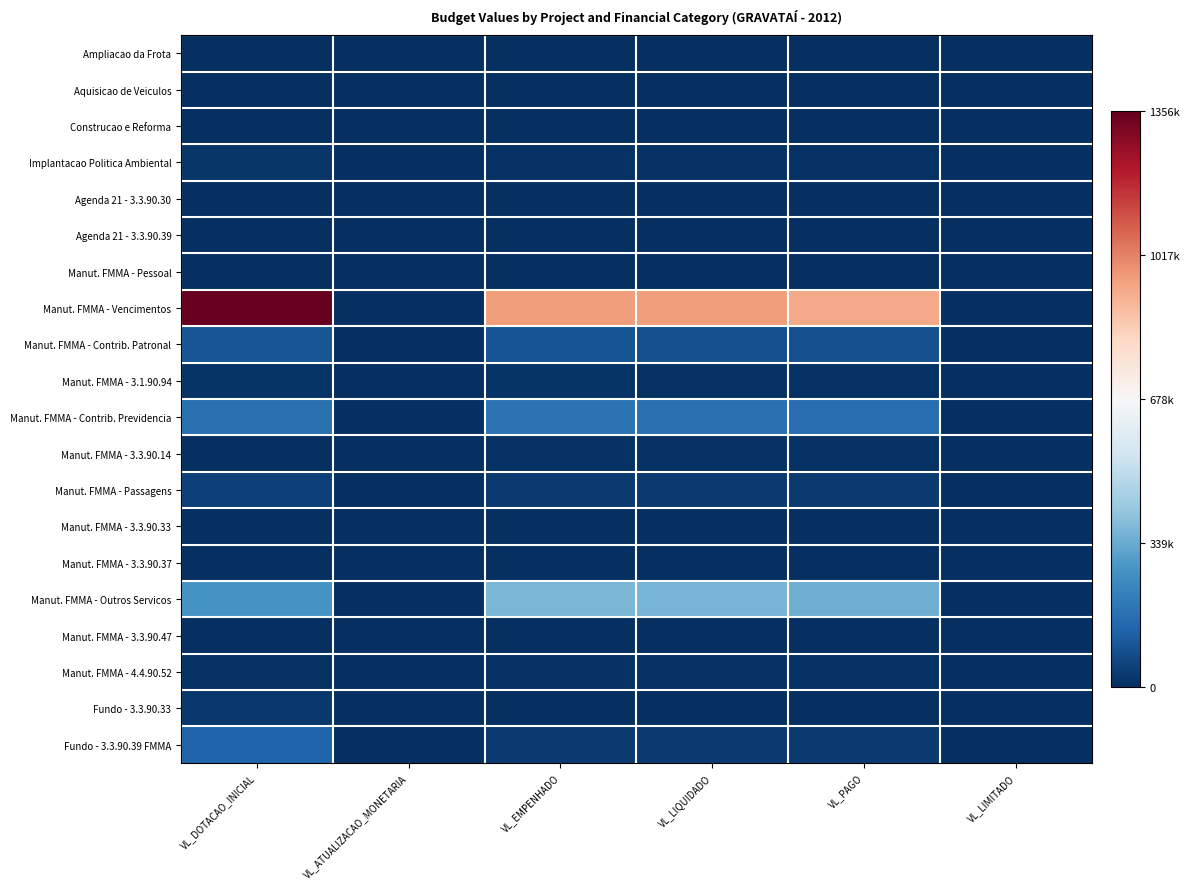

Rank the series by their maximum value, from highest to lowest.

Manut. FMMA - Vencimentos, Manut. FMMA - Outros Servicos, Manut. FMMA - Contrib. Previdencia, Fundo - 3.3.90.39 FMMA, Manut. FMMA - Contrib. Patronal, Manut. FMMA - Passagens, Fundo - 3.3.90.33, Implantacao Politica Ambiental, Manut. FMMA - 3.1.90.94, Manut. FMMA - 4.4.90.52, Manut. FMMA - 3.3.90.14, Manut. FMMA - 3.3.90.47, Manut. FMMA - 3.3.90.33, Manut. FMMA - 3.3.90.37, Agenda 21 - 3.3.90.39, Manut. FMMA - Pessoal, Ampliacao da Frota, Aquisicao de Veiculos, Construcao e Reforma, Agenda 21 - 3.3.90.30